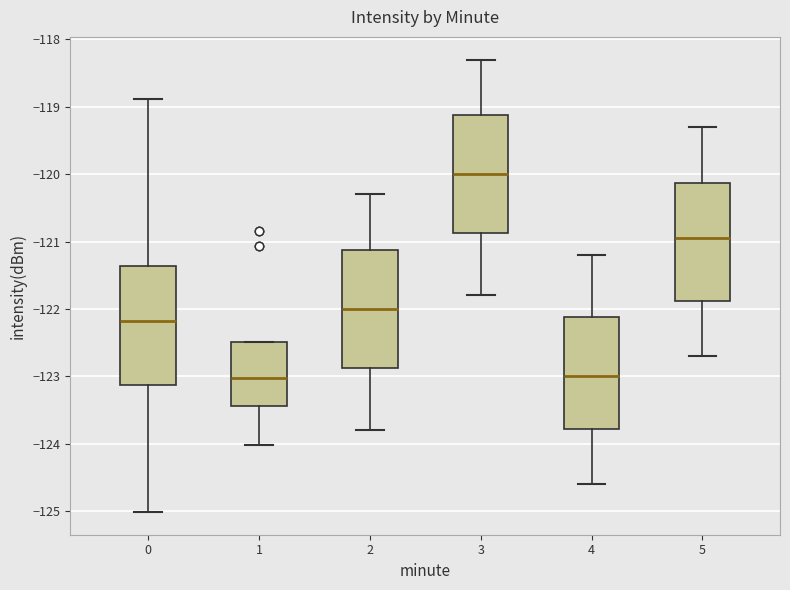

Where does the lower whisker of the box at x = 5 end on the y-axis? The values are not printed on the chart, so give them approximately, as read against the axis.

-122.7